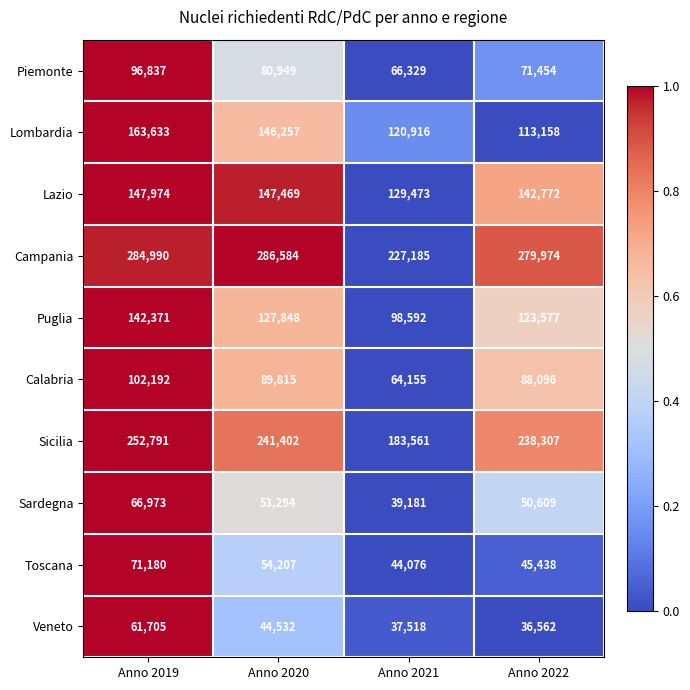

What is the difference between the maximum and minimum values in the Sardegna series?

27792